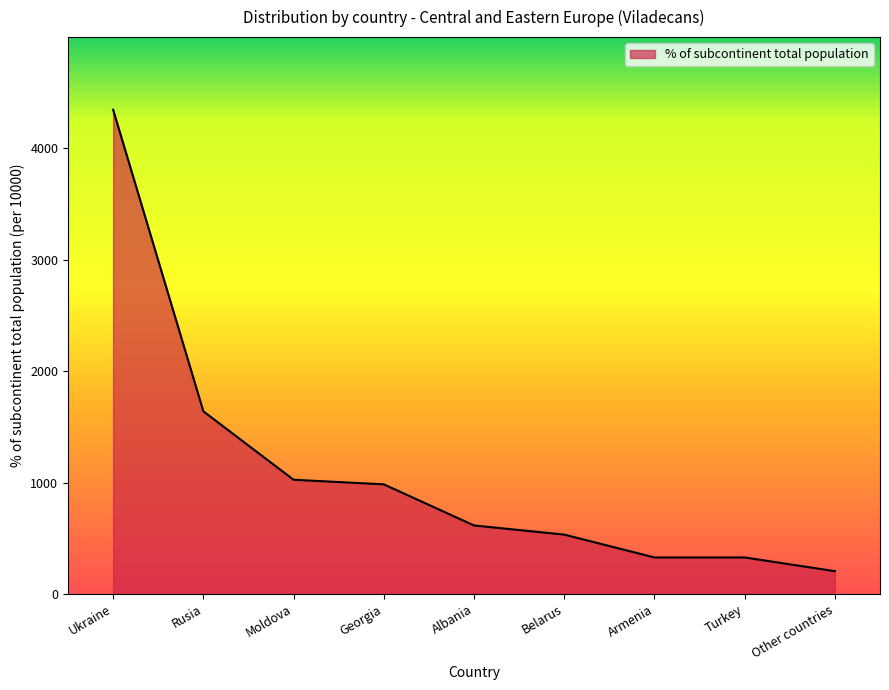

Reading left to right, extract all data points from this chart.

Ukraine=4344	Rusia=1639	Moldova=1025	Georgia=984	Albania=615	Belarus=533	Armenia=328	Turkey=328	Other countries=205